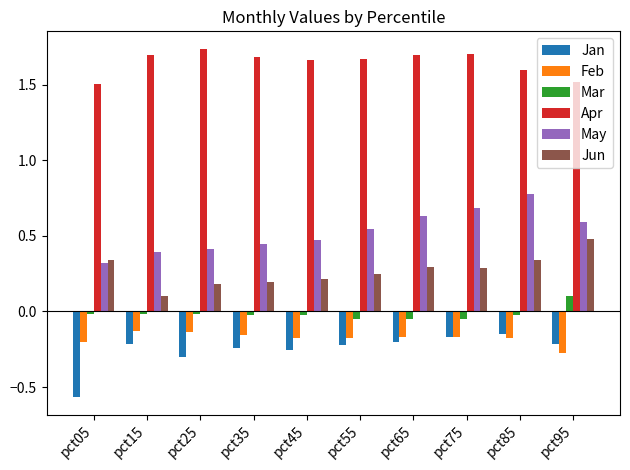

What are all the series names shown in the legend?

Jan, Feb, Mar, Apr, May, Jun